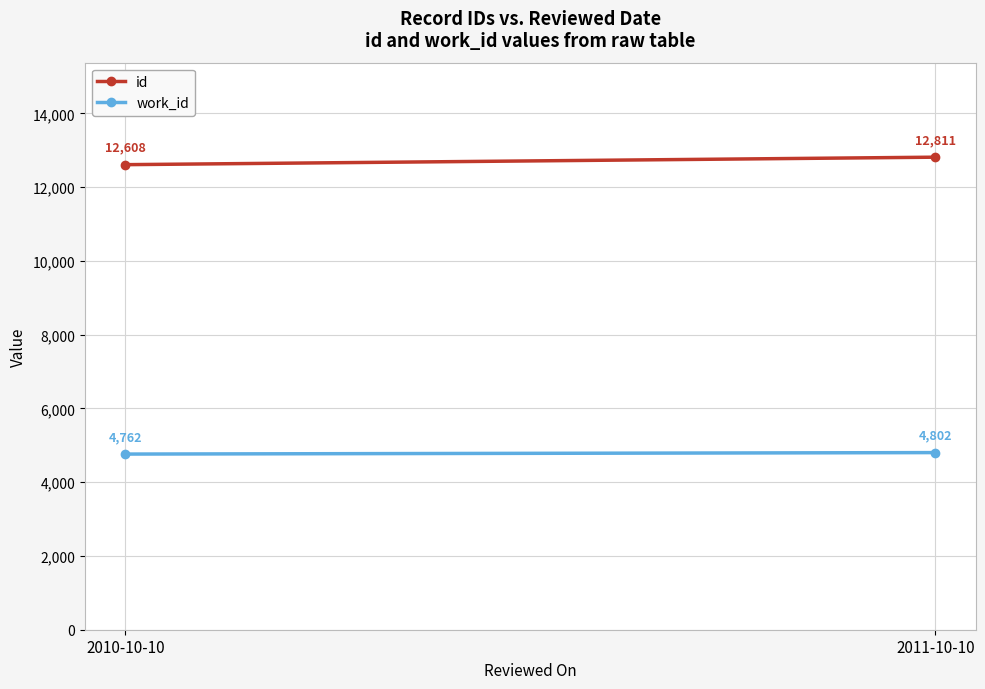

Between 2010-10-10 and 2011-10-10, which series saw the biggest shift?

id